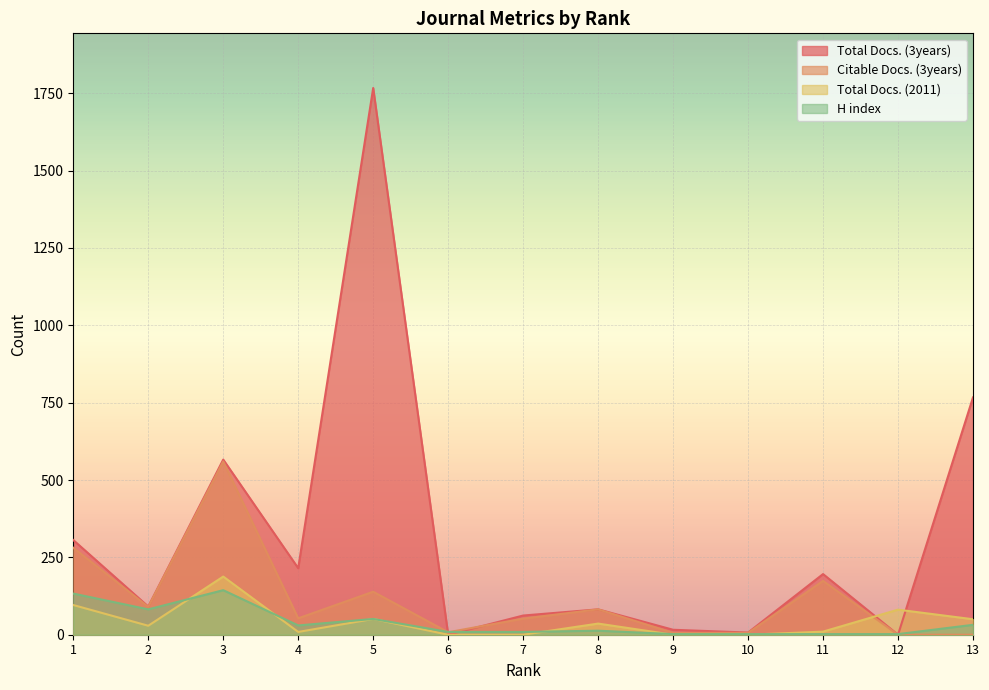

The value of H index at 8 is 13. True or false?

True